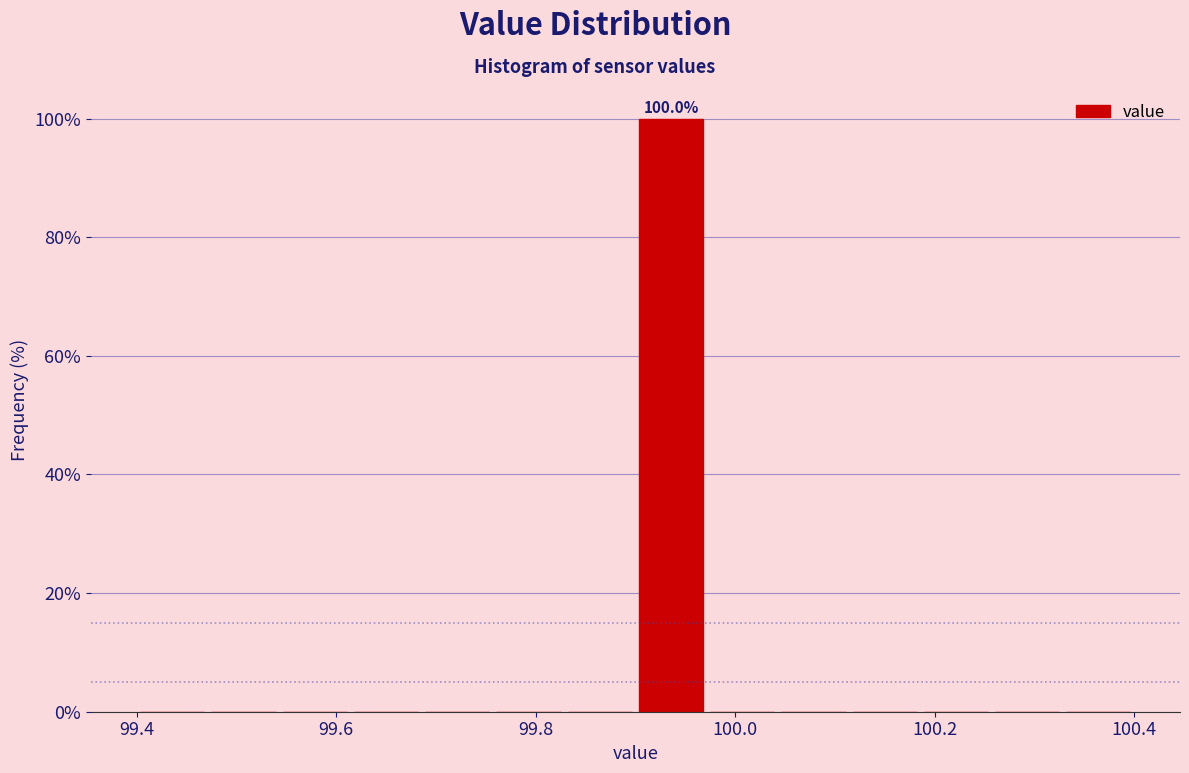

Read against the x-axis, roughly where is the centre of the tallest bar?

99.94